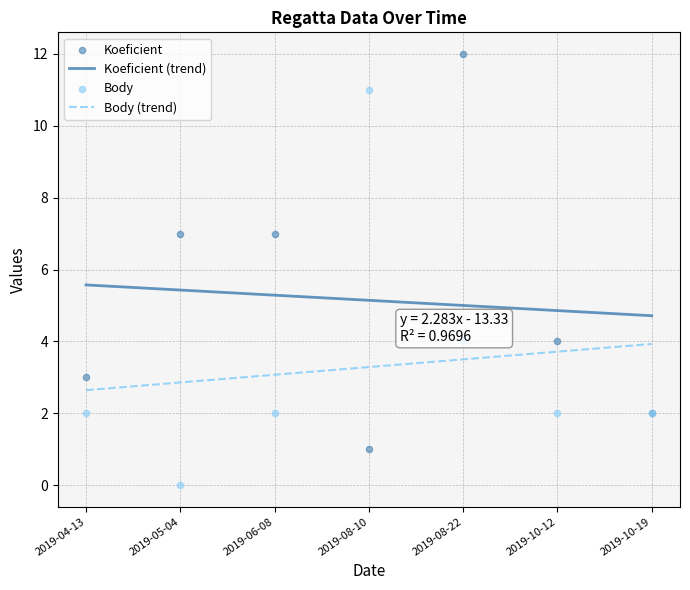

What is the total value across all series at 2019-06-08?

9